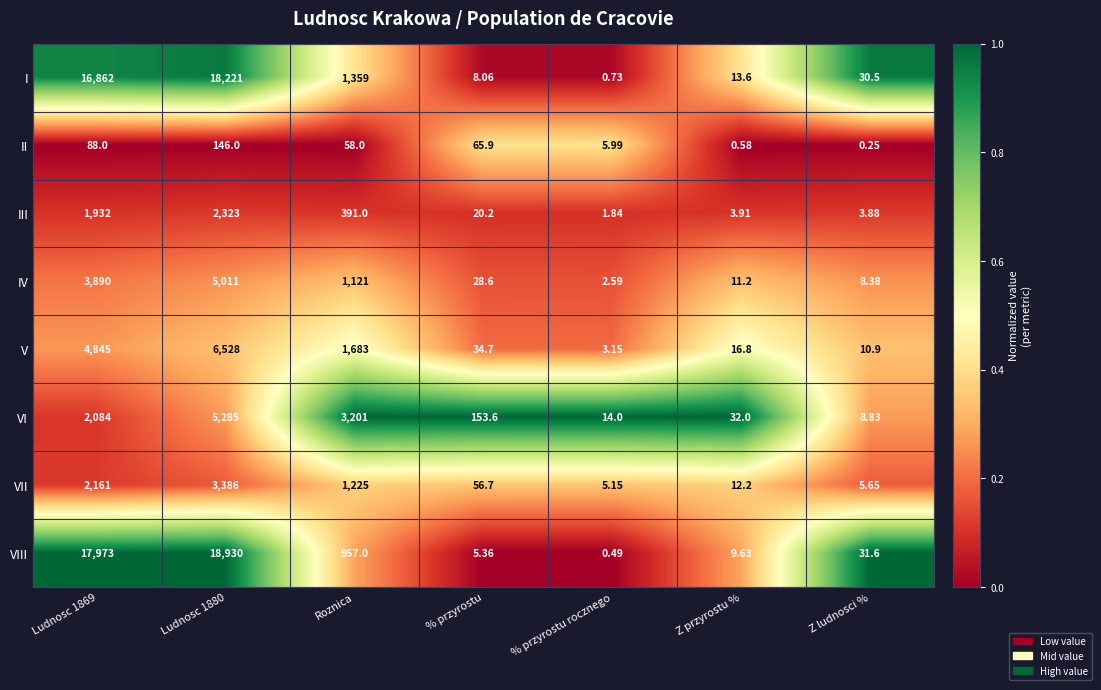

At which label is II closest to 73?

% przyrostu